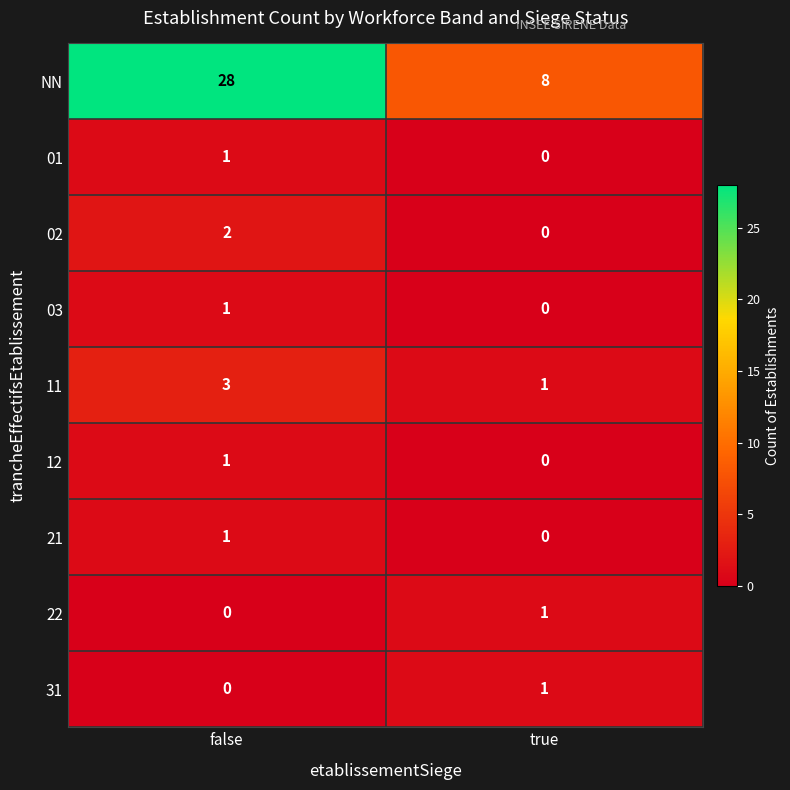

At which category is the sum across all series the highest?

false